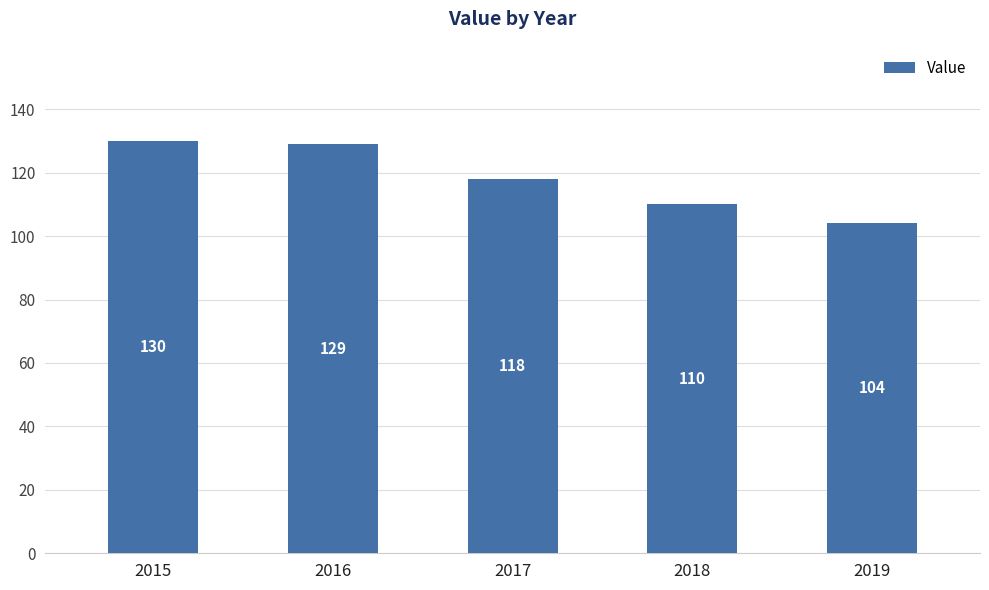

Rank the categories by value from highest to lowest.

2015, 2016, 2017, 2018, 2019